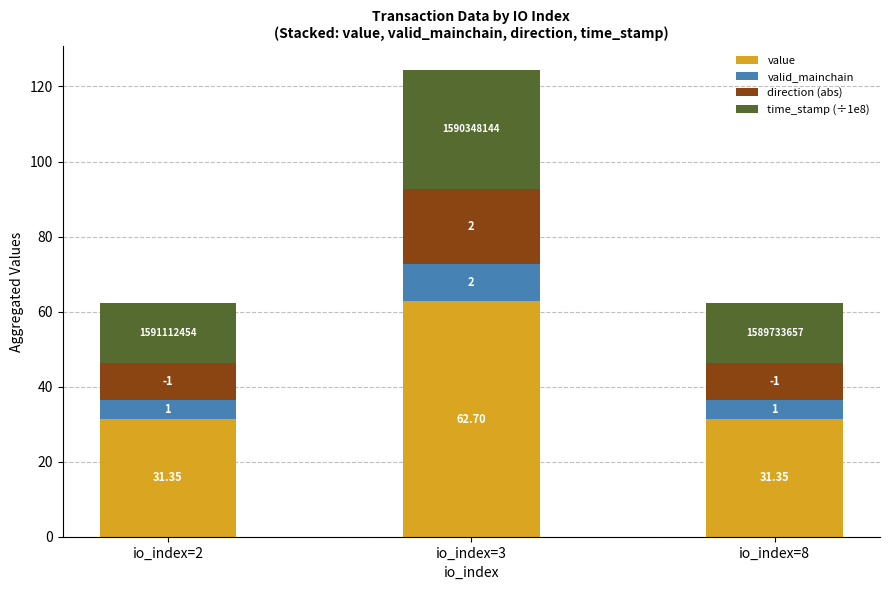

Are the bars horizontal?

No